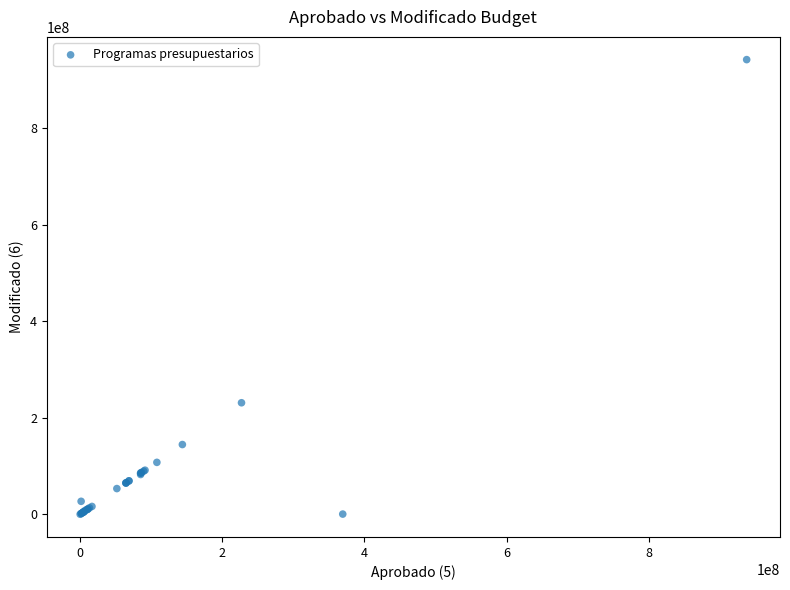

What Y value in the scatter plot is closest to 470934272?

231001272.0